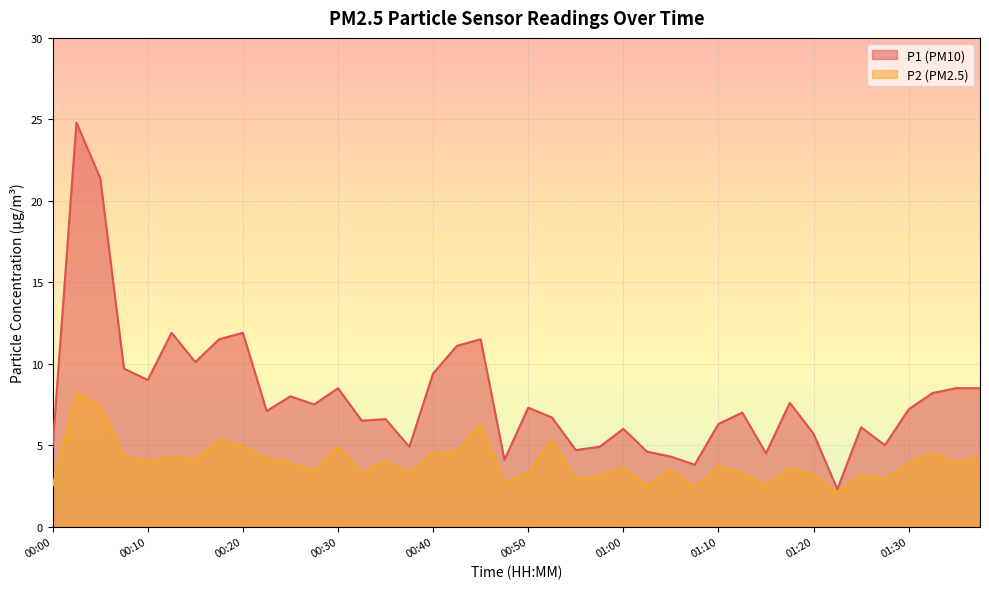

At which label is P2 closest to 5?

00:20